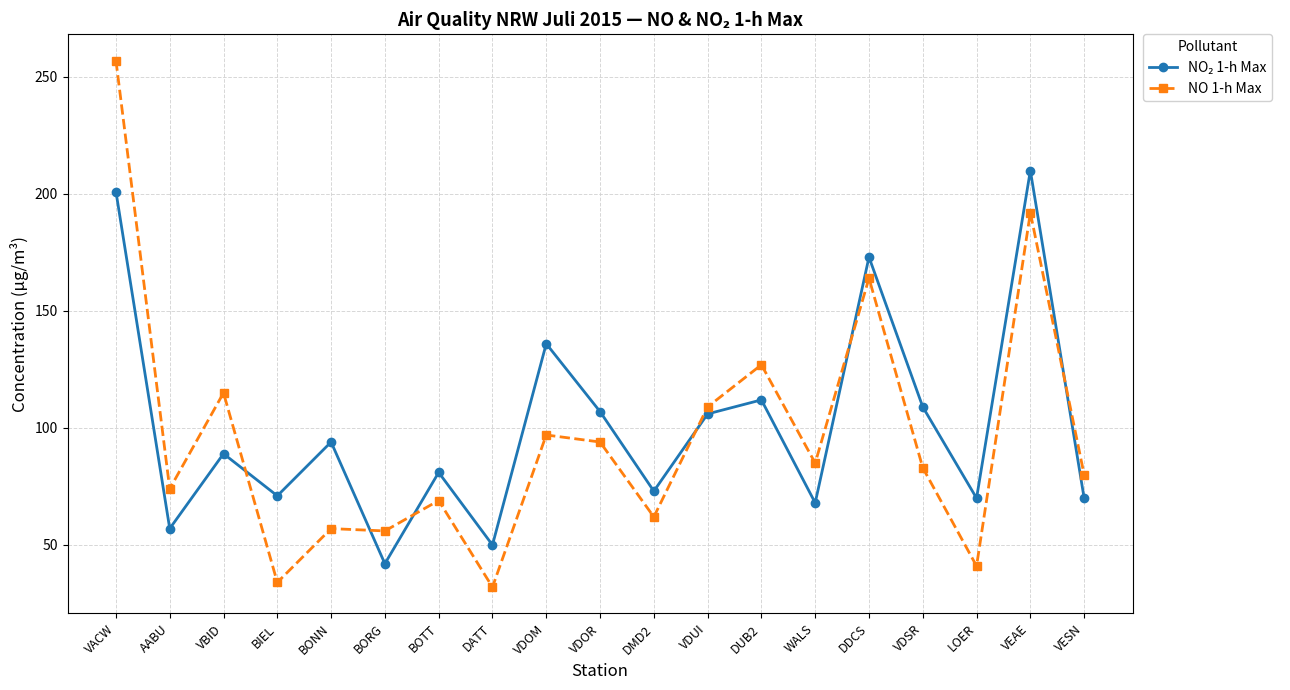

What is the minimum value shown in the chart?

32